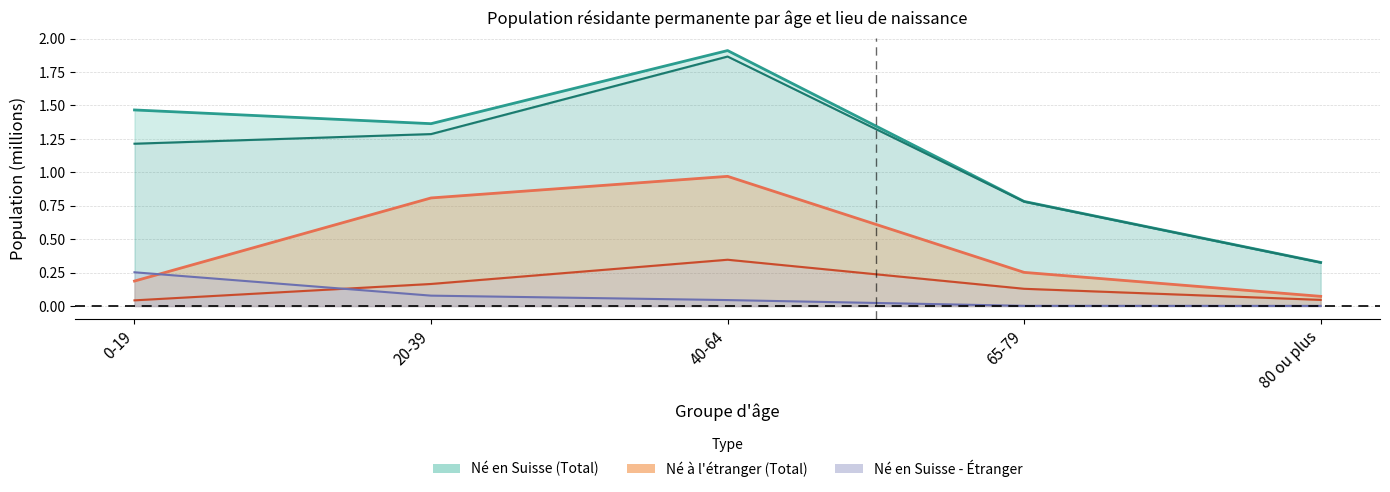

What is the difference between the second highest and second lowest values in the Né à l'étranger (Total) series?

0.6